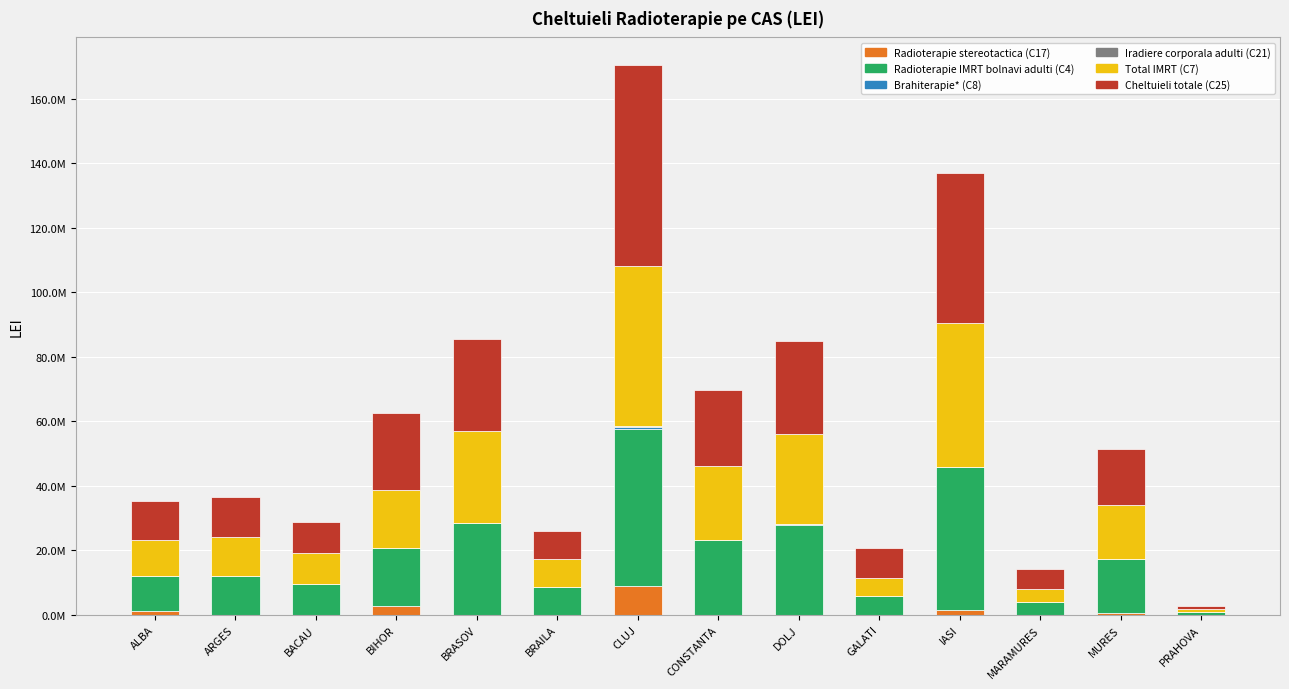

Read the Radioterapie stereotactica (C17) value at BRAILA.

96360